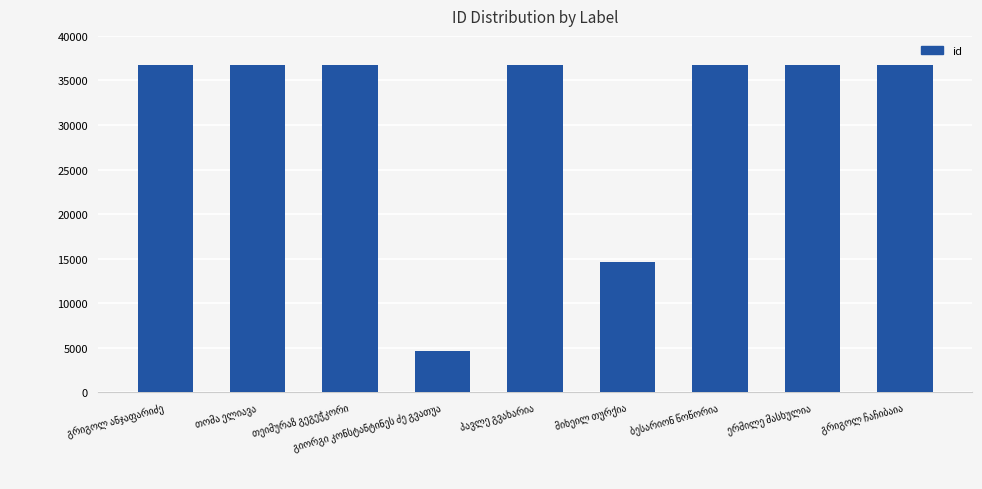

How many categories are shown in the chart?

9